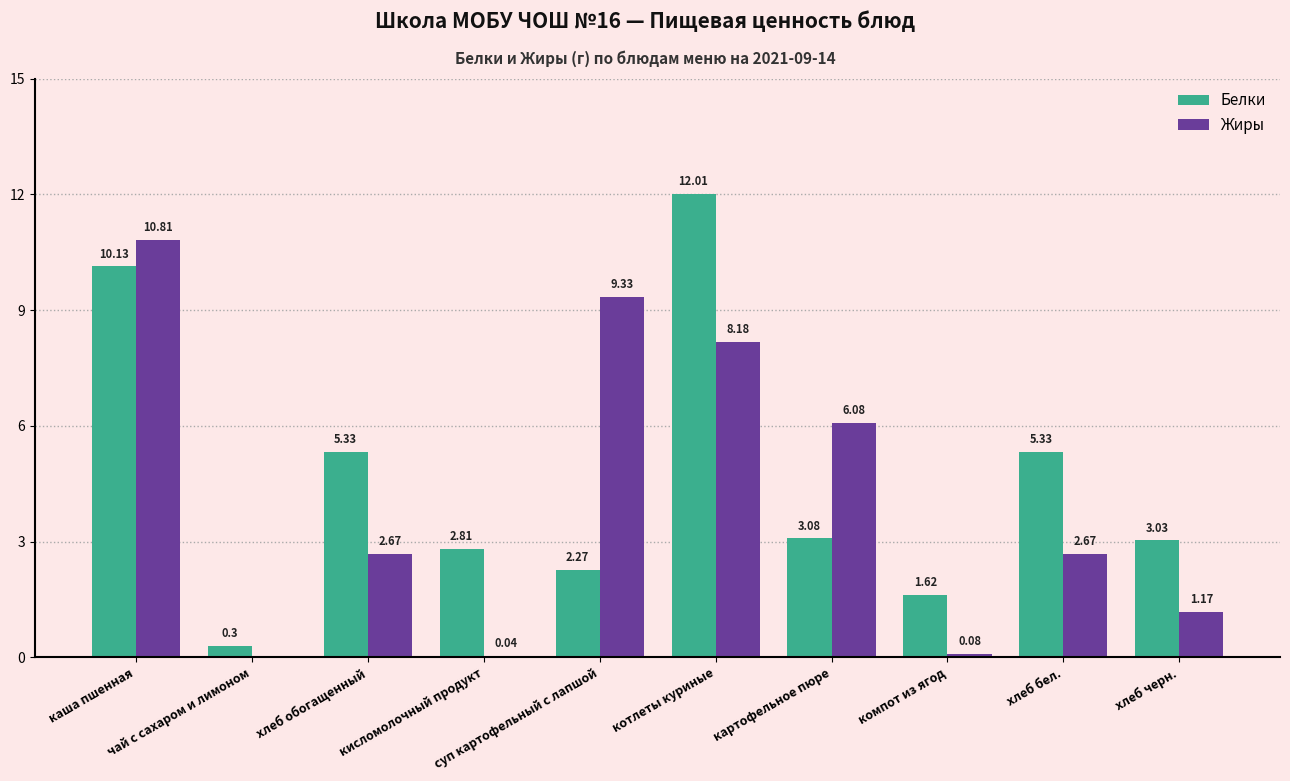

What is the sum of all Жиры values?

41.0